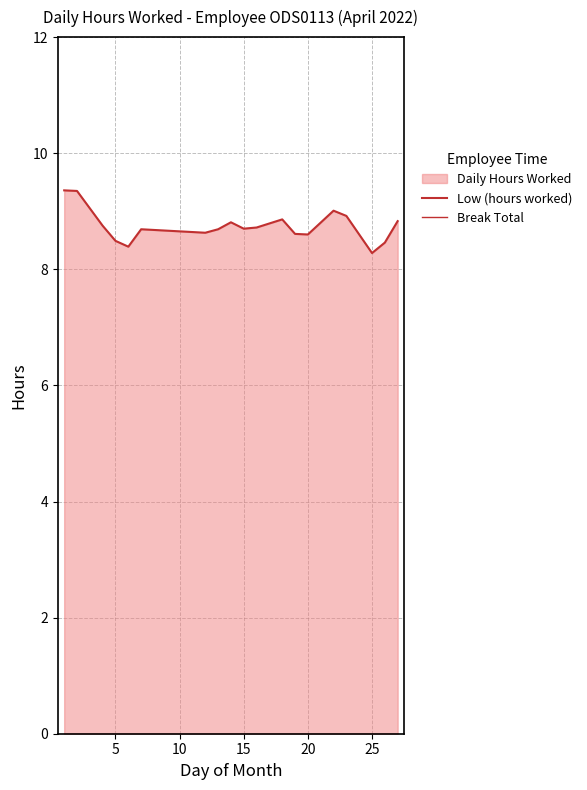

What is the total value across all series at 20?

8.4